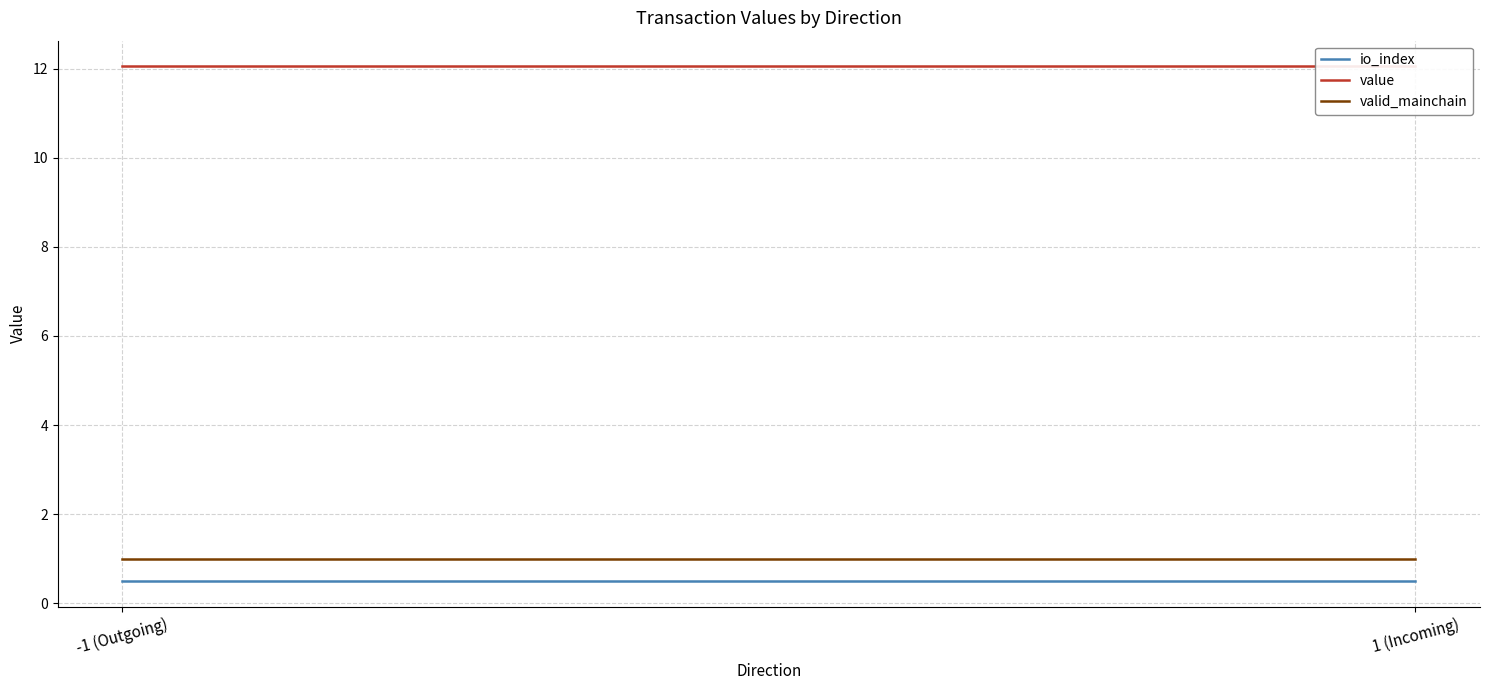

What is the difference between the highest and lowest values at -1 (Outgoing)?

11.5